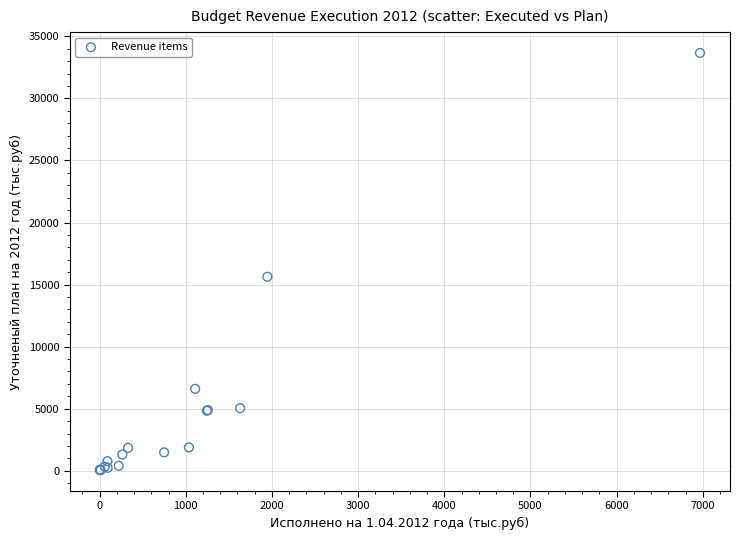

What Y value in the scatter plot is closest to 16857?

15628.0